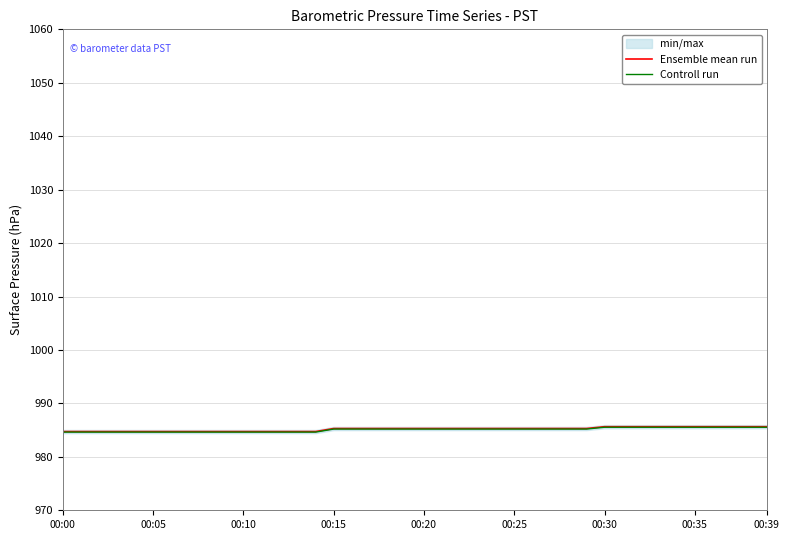

What is the lowest value of the Controll run series?

984.6